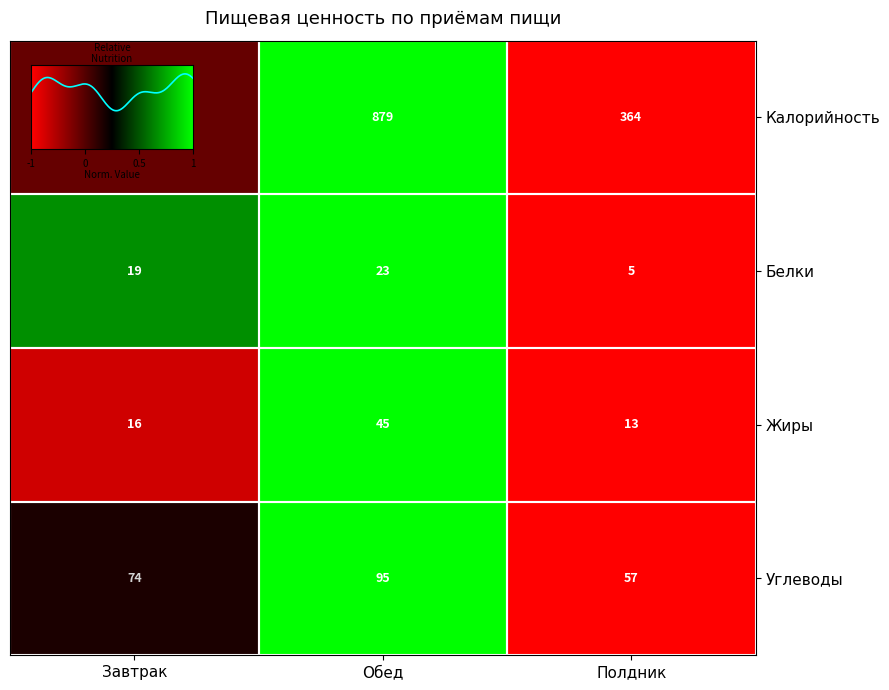

Is the value of Белки at Обед greater than the value of Углеводы at Обед?

No